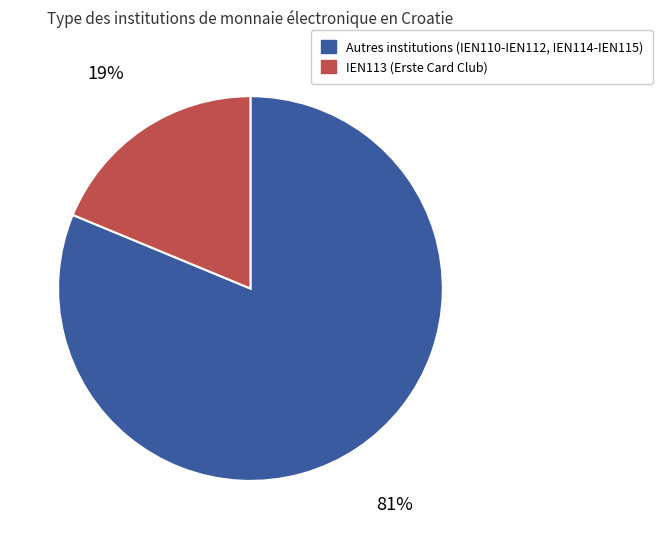

Is there a majority slice in this chart?

Yes